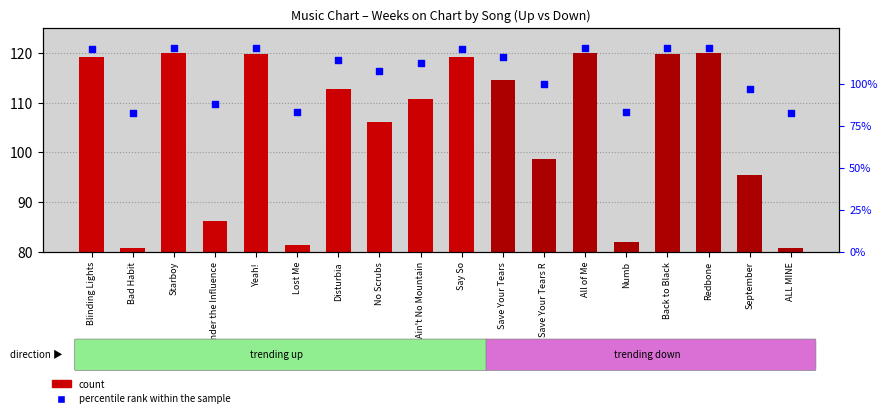

What is the change in value from Starboy to ALL MINE?

-39.2